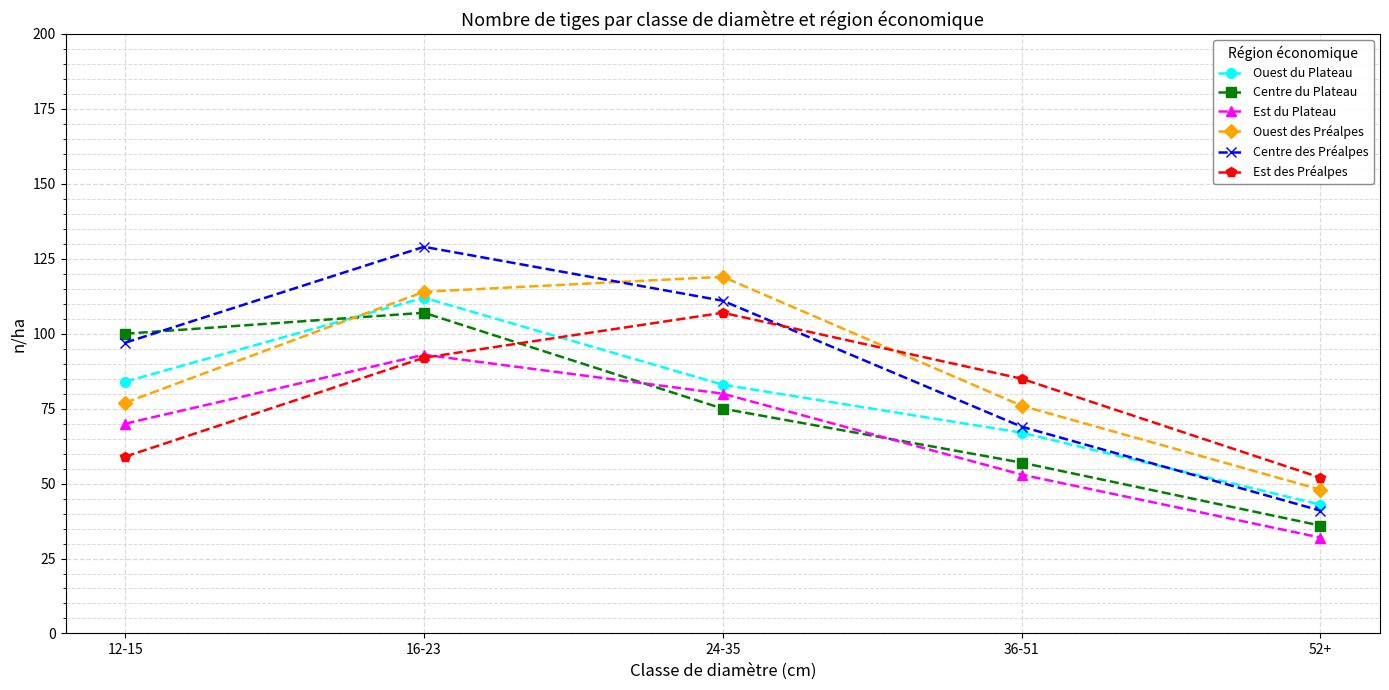

What is the smallest value displayed?

32